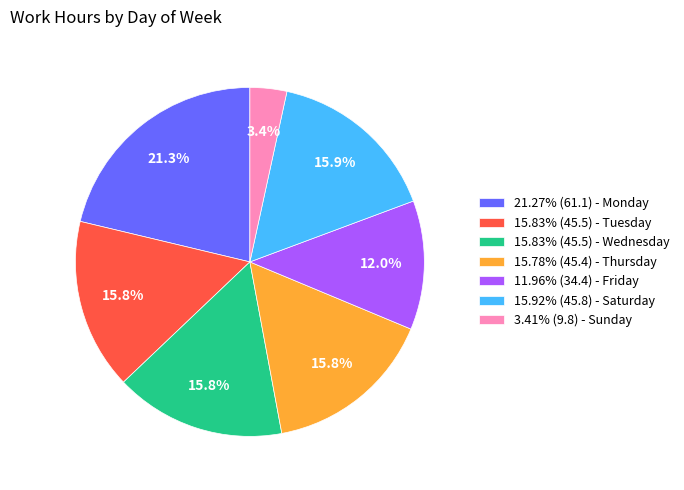

Does any single category account for the majority?

No